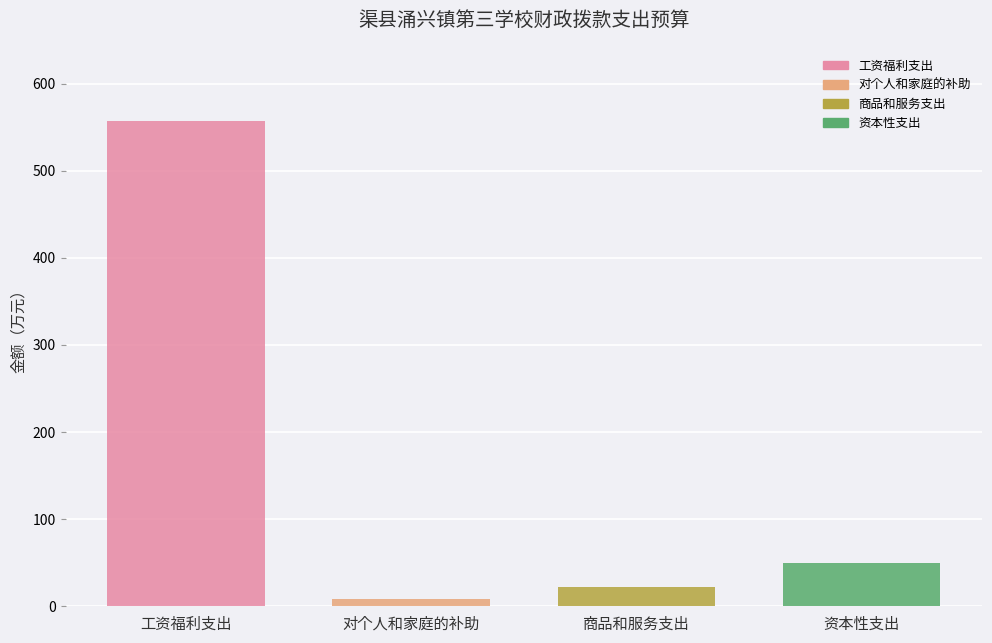

Does the chart contain stacked bars?

No